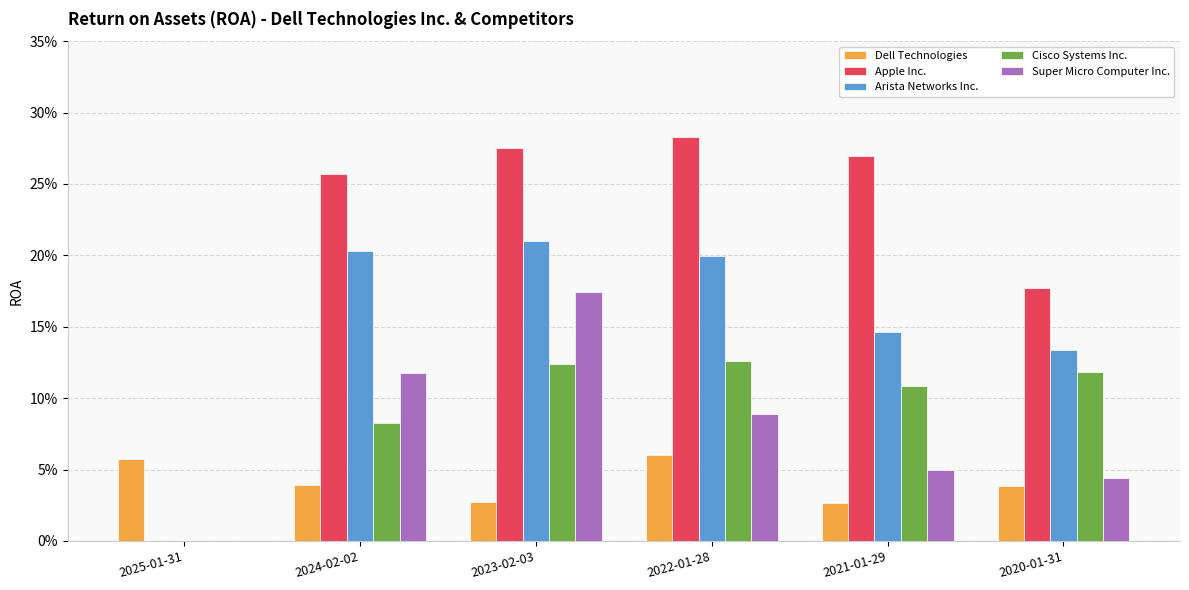

Are the bars horizontal?

No